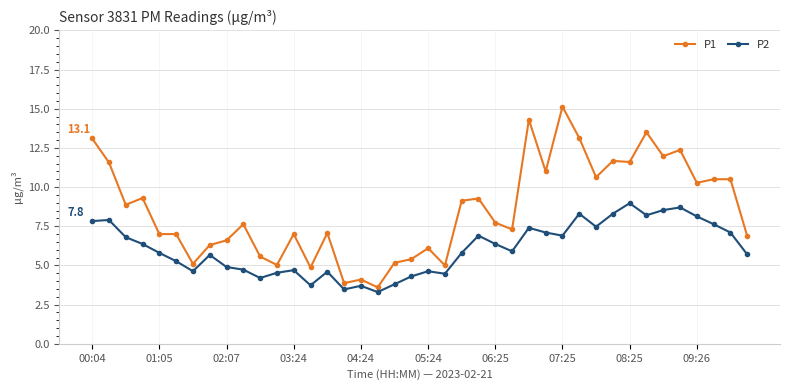

True or false: P2 and P1 intersect in this chart.

False